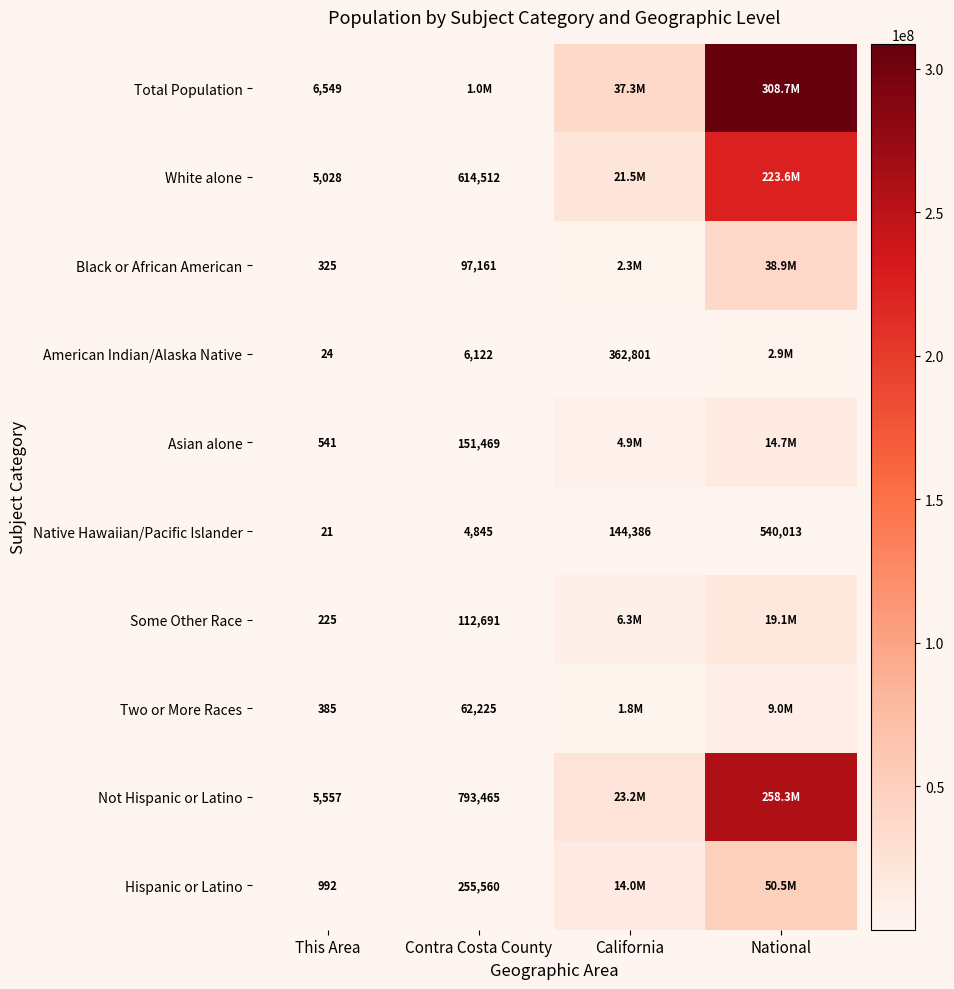

Is the value of Hispanic or Latino at Contra Costa County greater than the value of Two or More Races at Contra Costa County?

Yes